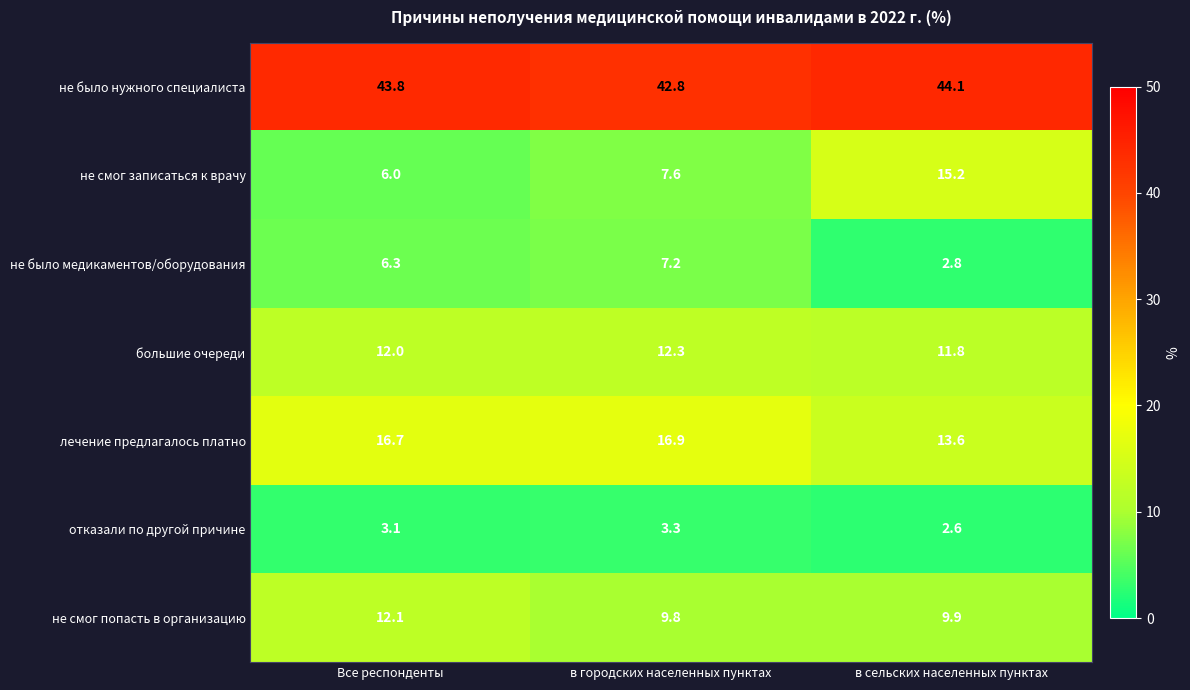

Reading left to right, transcribe all the data shown in this chart.

не было нужного специалиста: Все респонденты=43.8	в городских населенных пунктах=42.8	в сельских населенных пунктах=44.1
не смог записаться к врачу: Все респонденты=6.0	в городских населенных пунктах=7.6	в сельских населенных пунктах=15.2
не было медикаментов/оборудования: Все респонденты=6.3	в городских населенных пунктах=7.2	в сельских населенных пунктах=2.8
большие очереди: Все респонденты=12.0	в городских населенных пунктах=12.3	в сельских населенных пунктах=11.8
лечение предлагалось платно: Все респонденты=16.7	в городских населенных пунктах=16.9	в сельских населенных пунктах=13.6
отказали по другой причине: Все респонденты=3.1	в городских населенных пунктах=3.3	в сельских населенных пунктах=2.6
не смог попасть в организацию: Все респонденты=12.1	в городских населенных пунктах=9.8	в сельских населенных пунктах=9.9